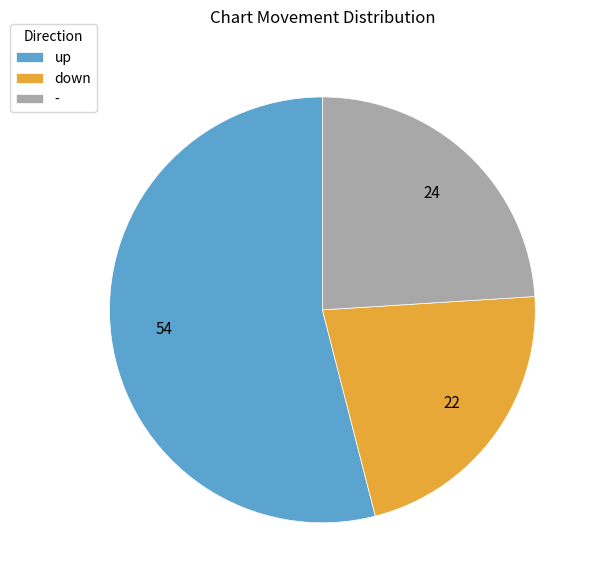

What is the smallest slice in the pie chart?

down